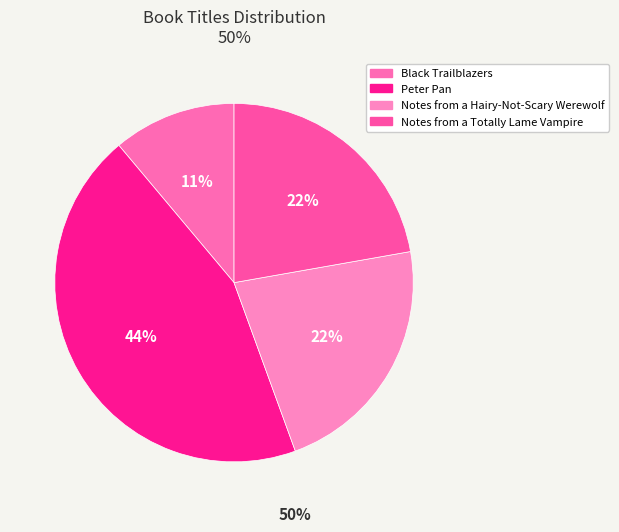

Which slice is the smallest?

Black Trailblazers